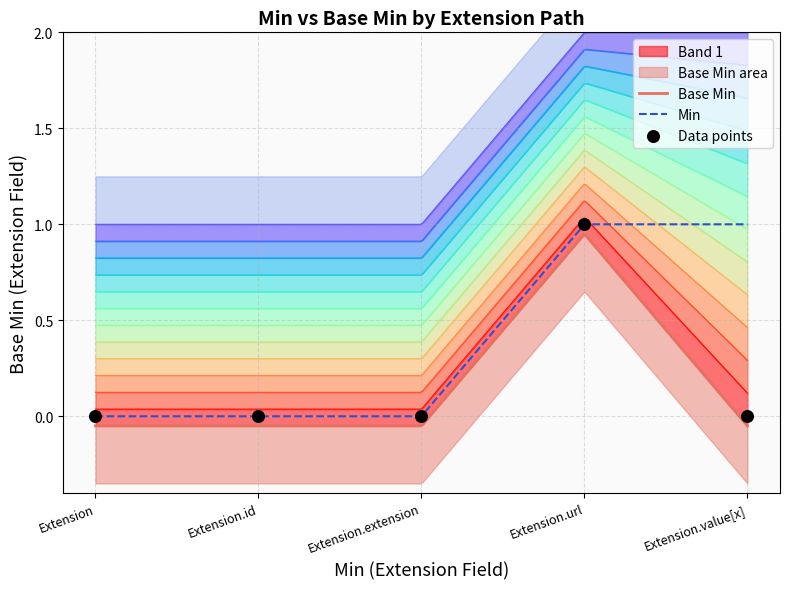

Which has a higher value, Extension.value[x] or Extension?

Extension.value[x]